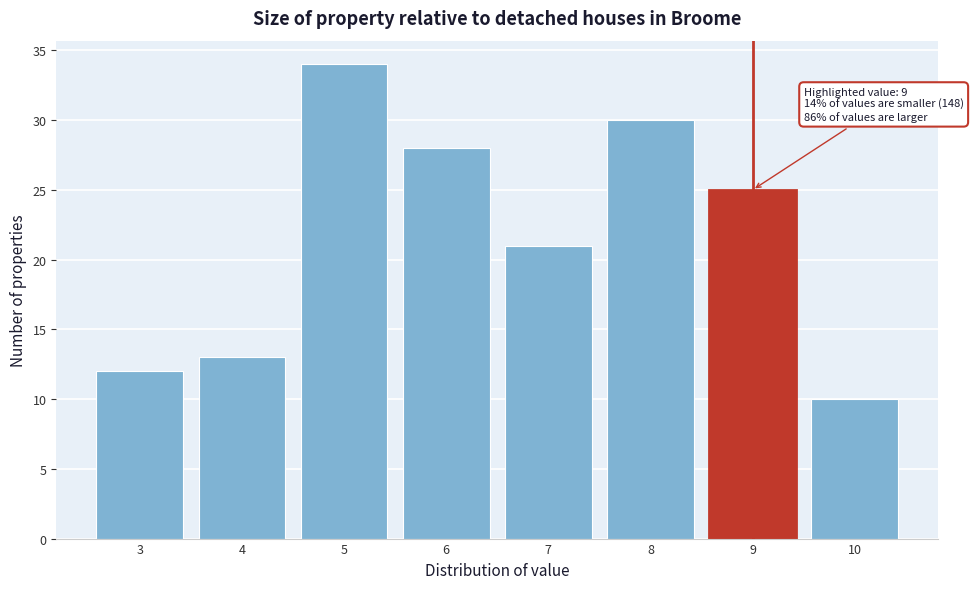

Which range on the x-axis has the tallest bar?

4.5 to 5.5